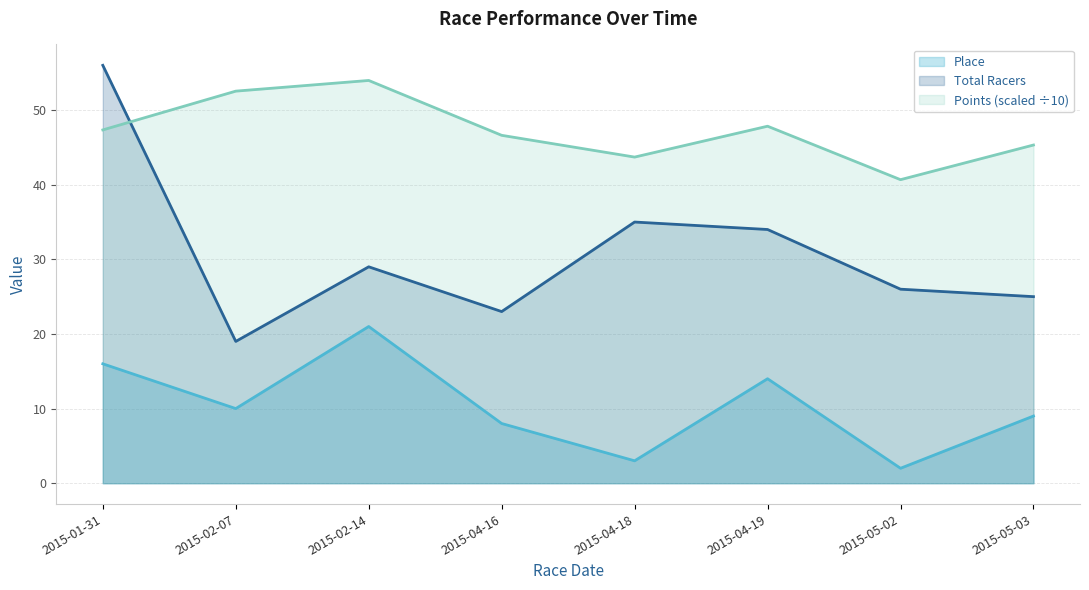

List the series in order of their peak value, lowest first.

Place, Points (scaled ÷10), Total Racers